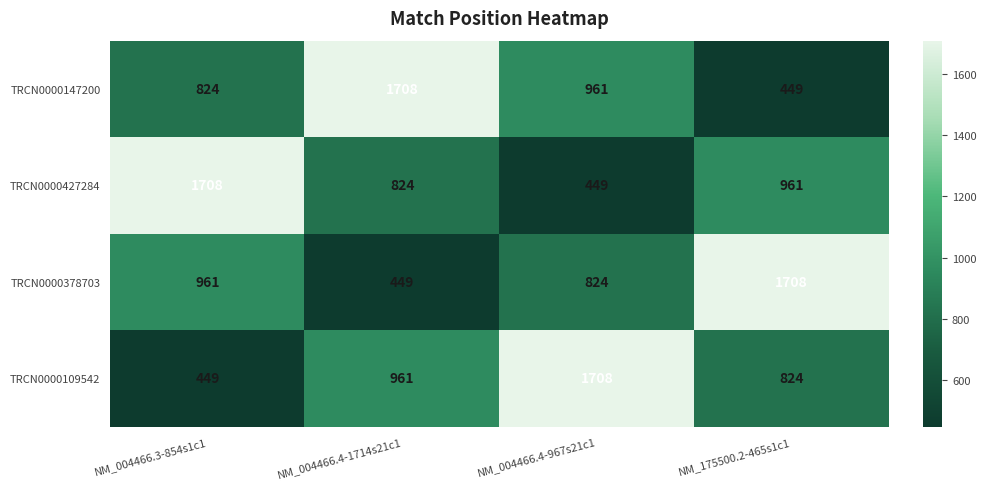

At how many categories does at least one series exceed 701?

4